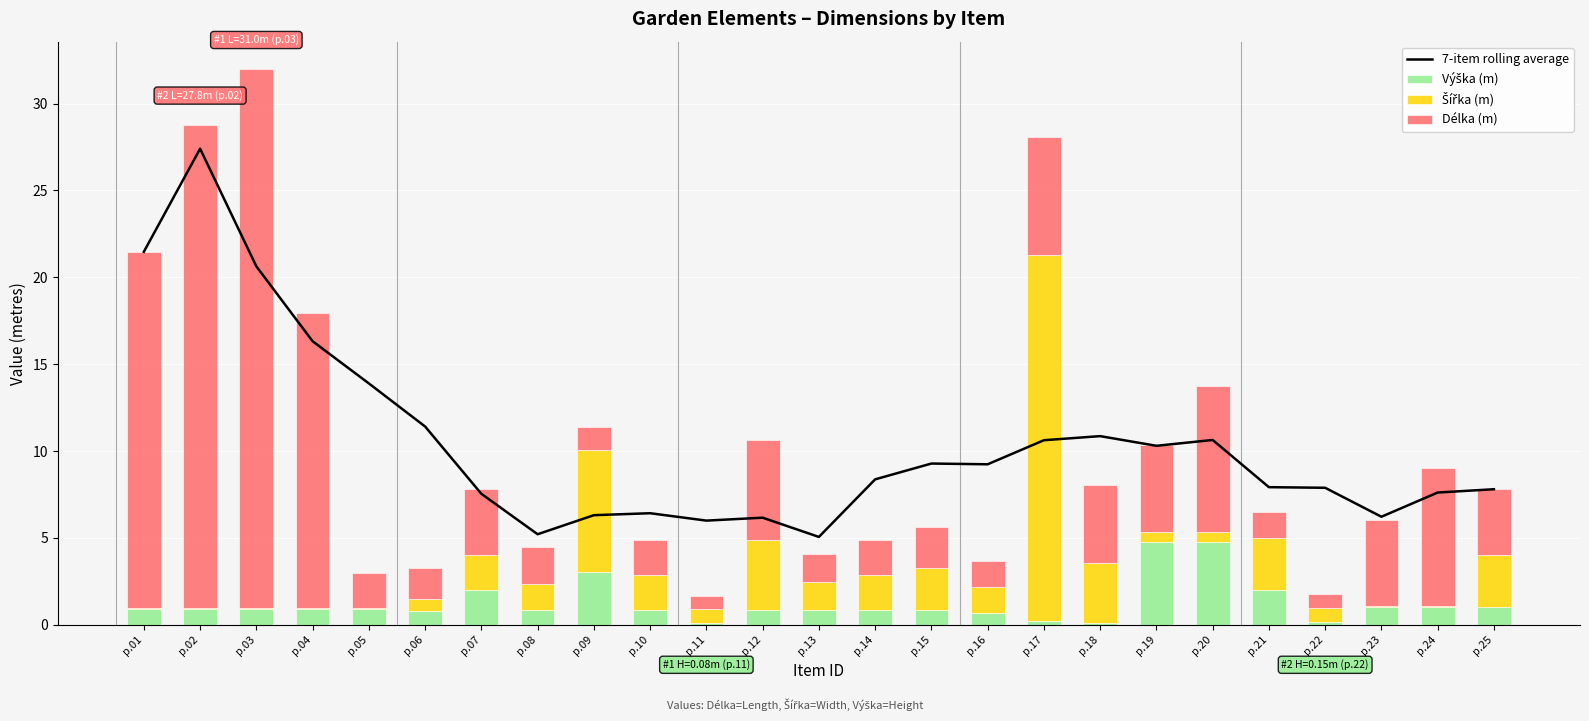

The Šířka (m) series shows 0.4 at p.16. True or false?

False